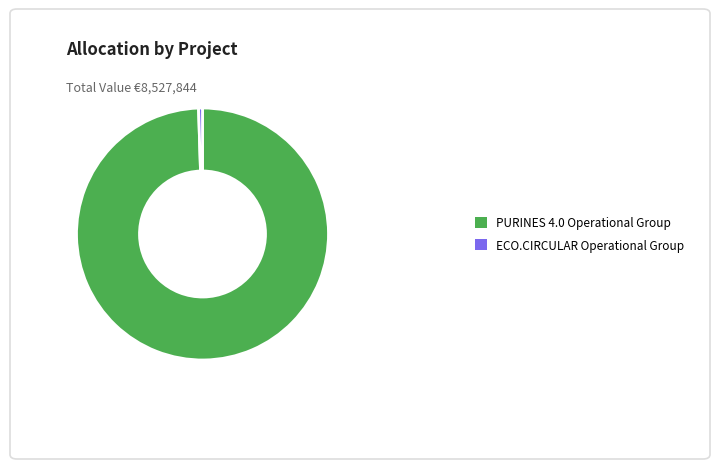

Rank the categories by value from lowest to highest.

ECO.CIRCULAR Operational Group, PURINES 4.0 Operational Group